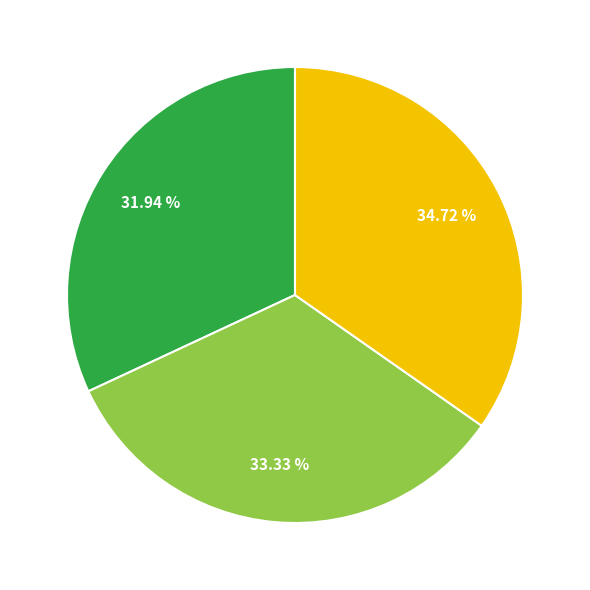

Does any single category account for the majority?

No